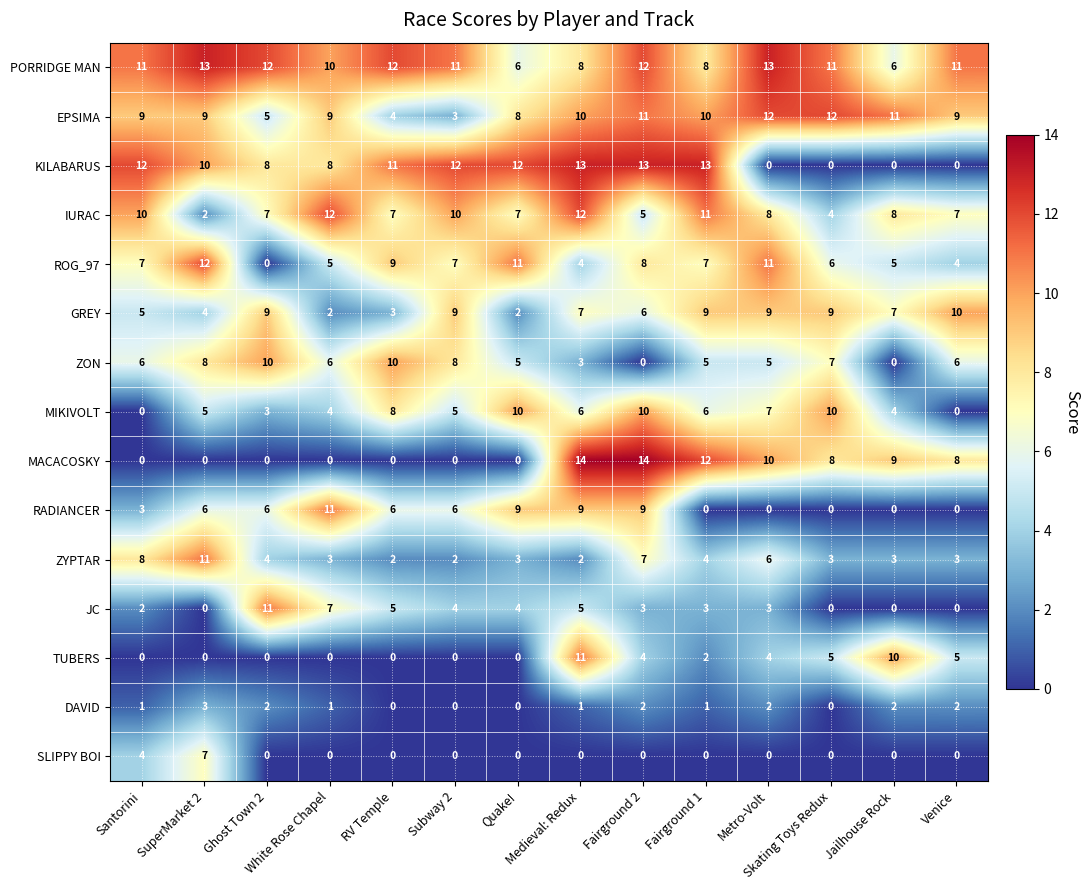

Which series has the largest range (max minus min)?

MACACOSKY